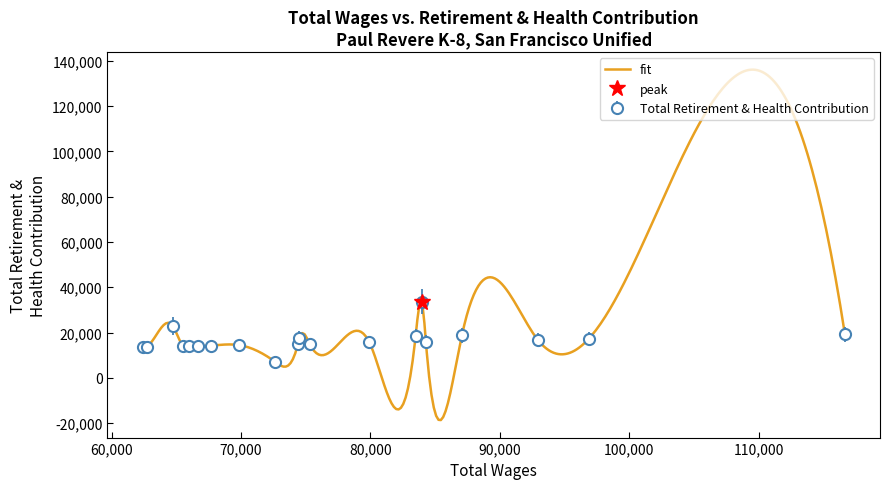

What is the minimum value shown in the chart?

7016